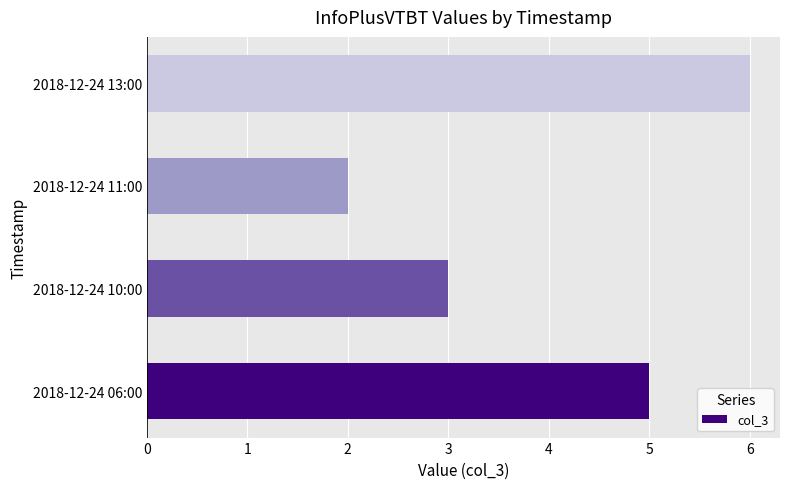

True or false: the data shows 4 at 2018-12-24 13:00.

False